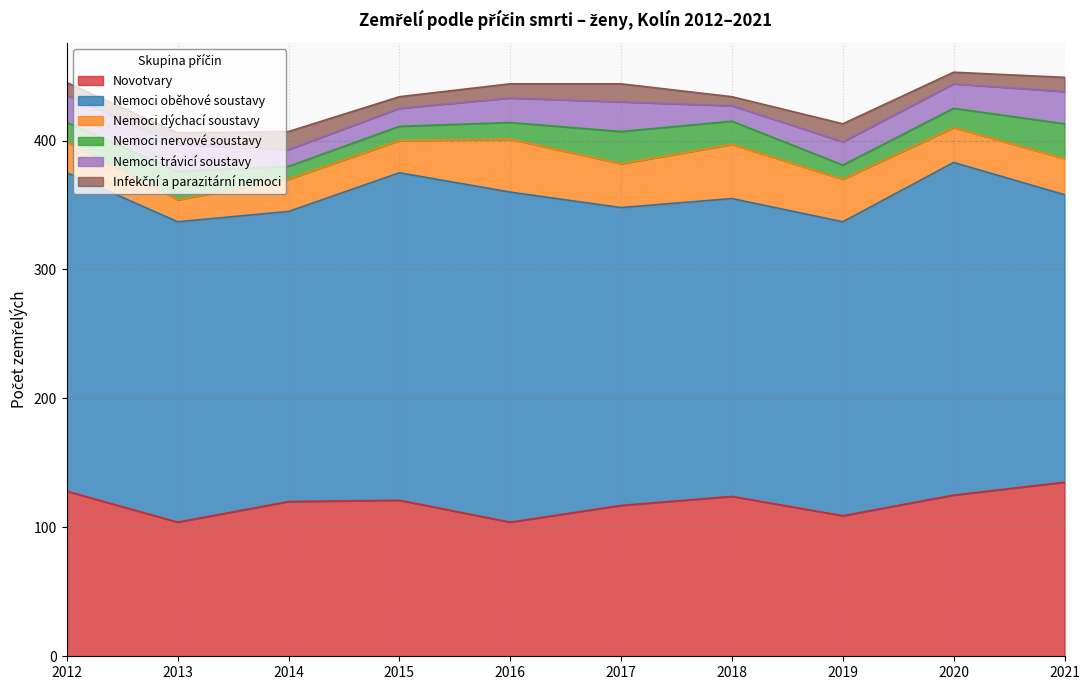

What is the total value across all series at 2014?

407